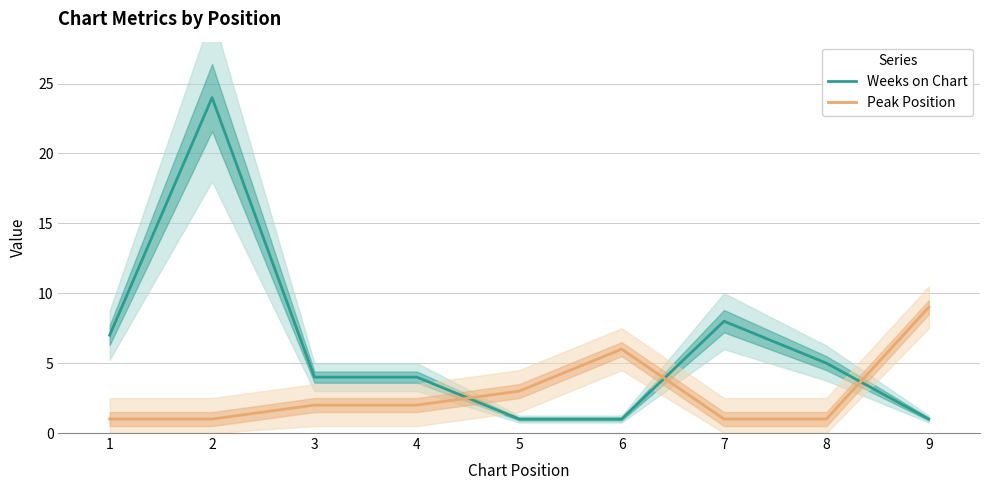

At which label does Peak Position first exceed 2?

5